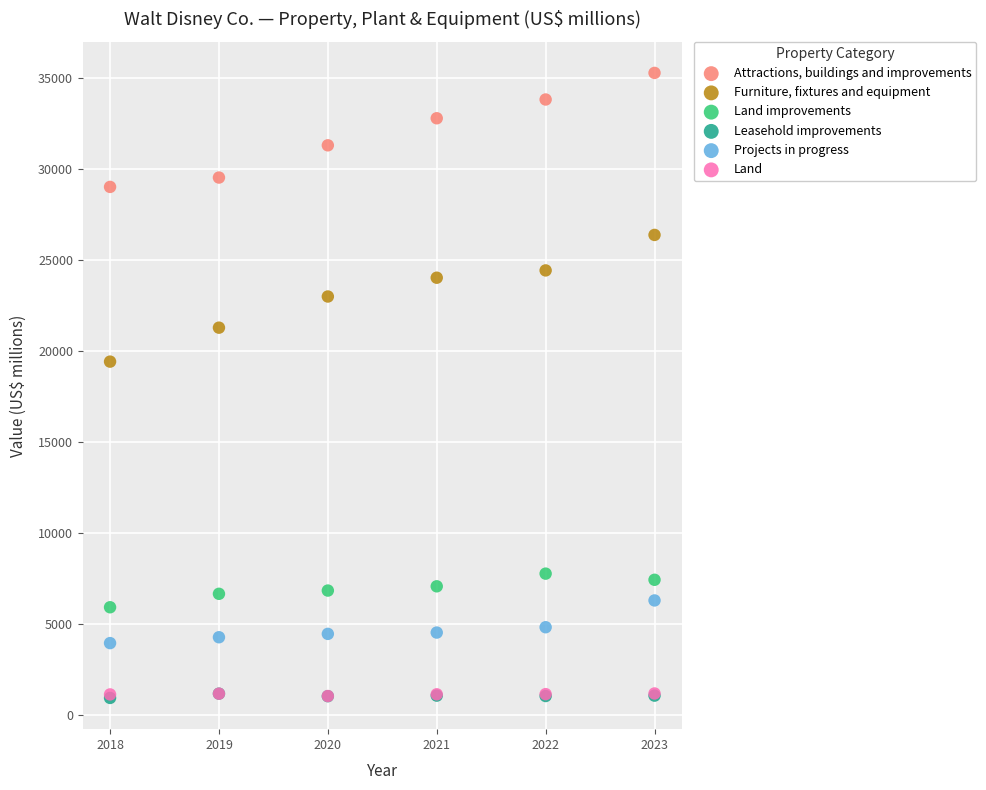

What are all the series names shown in the legend?

Attractions, buildings and improvements, Furniture, fixtures and equipment, Land improvements, Leasehold improvements, Projects in progress, Land